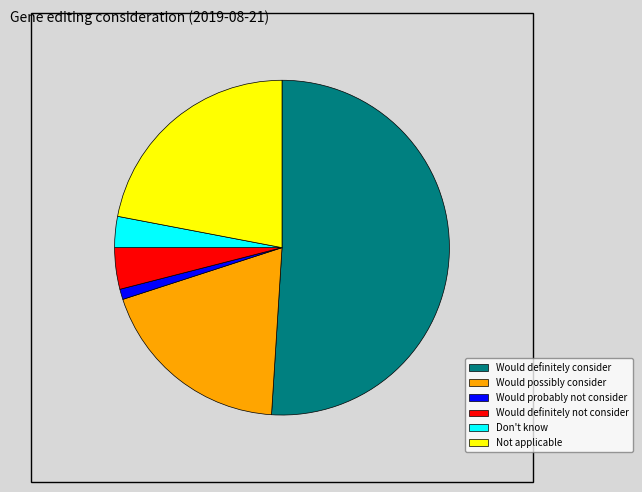

Which slice is the smallest?

Would probably not consider